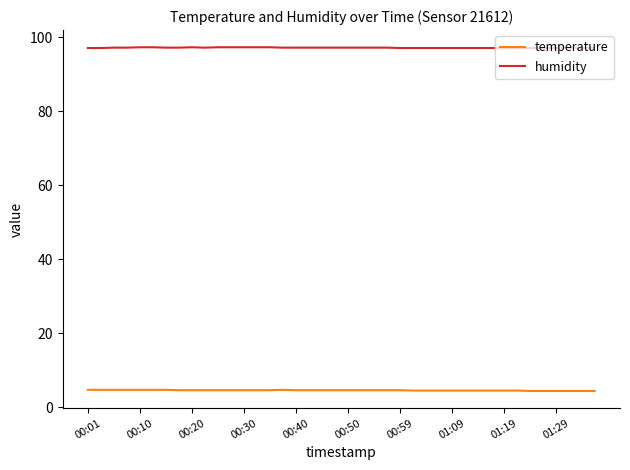

What is the minimum value shown in the chart?

4.4